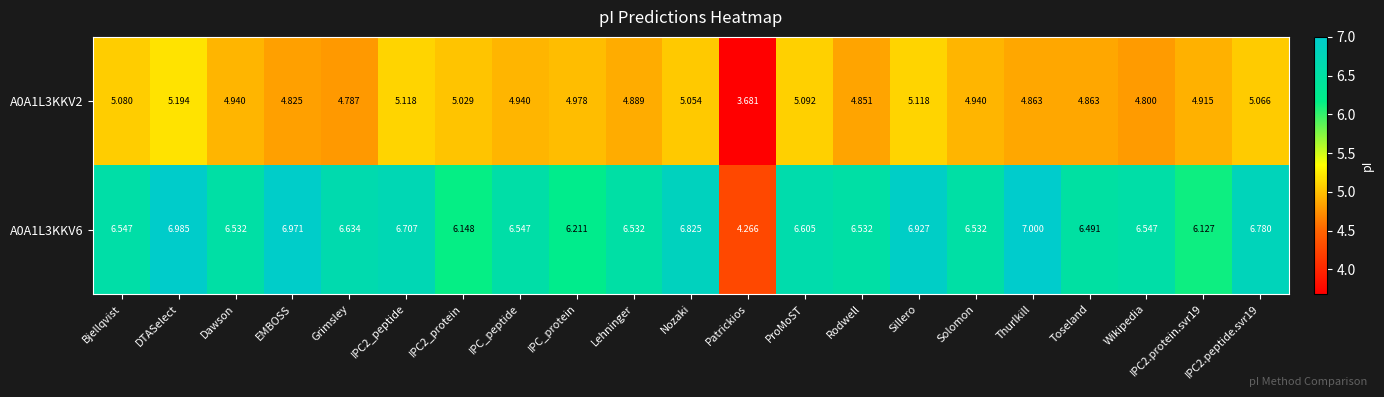

At which label does A0A1L3KKV6 first exceed 6?

Bjellqvist